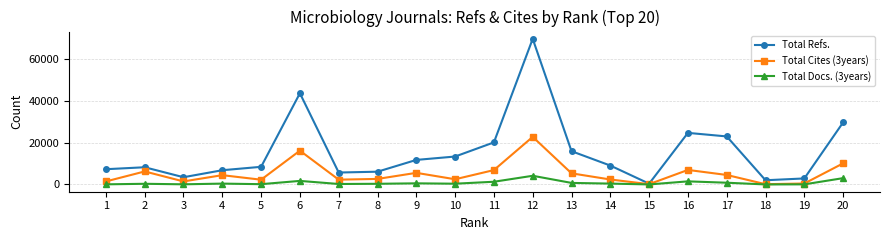

Which series has the largest range (max minus min)?

Total Refs.